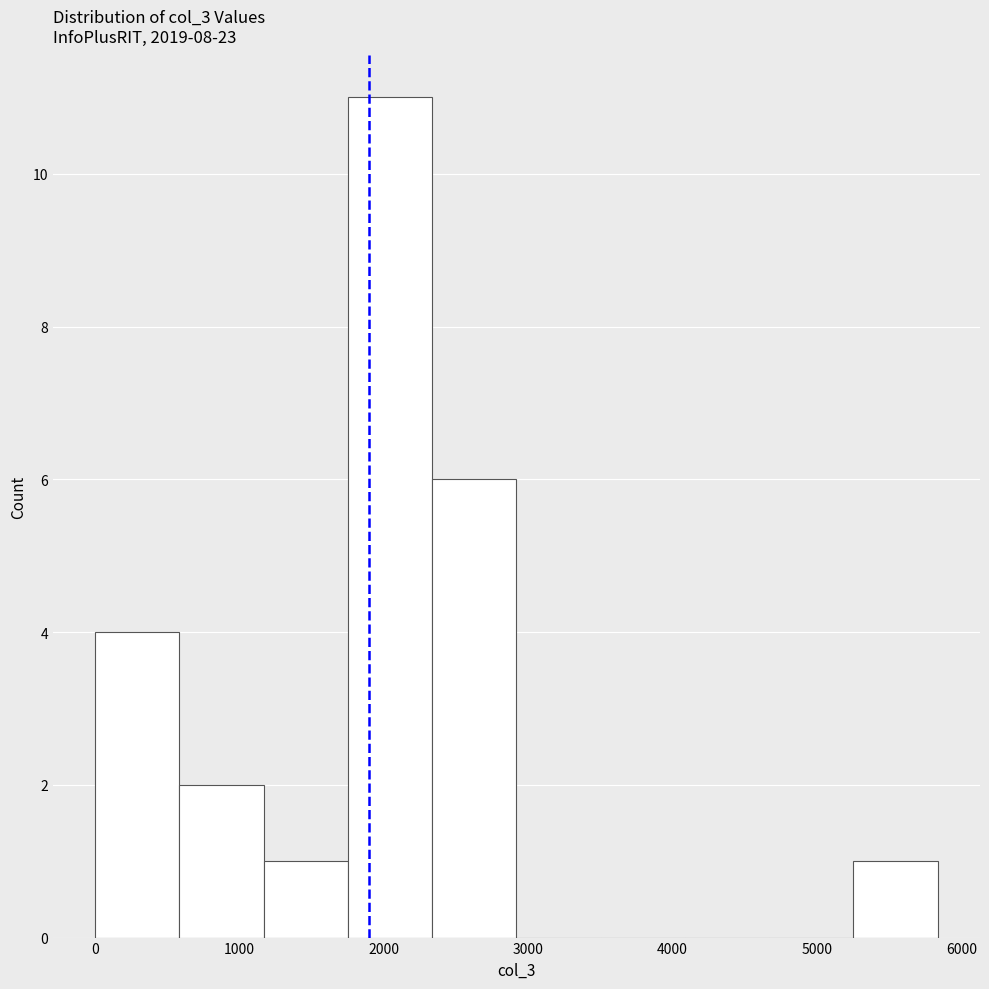

What is the height of the bar covering 600 to 1200 on the x-axis? Neither the bar edges nor the heights are printed on the chart, so give them approximately, as read against the axes.

2